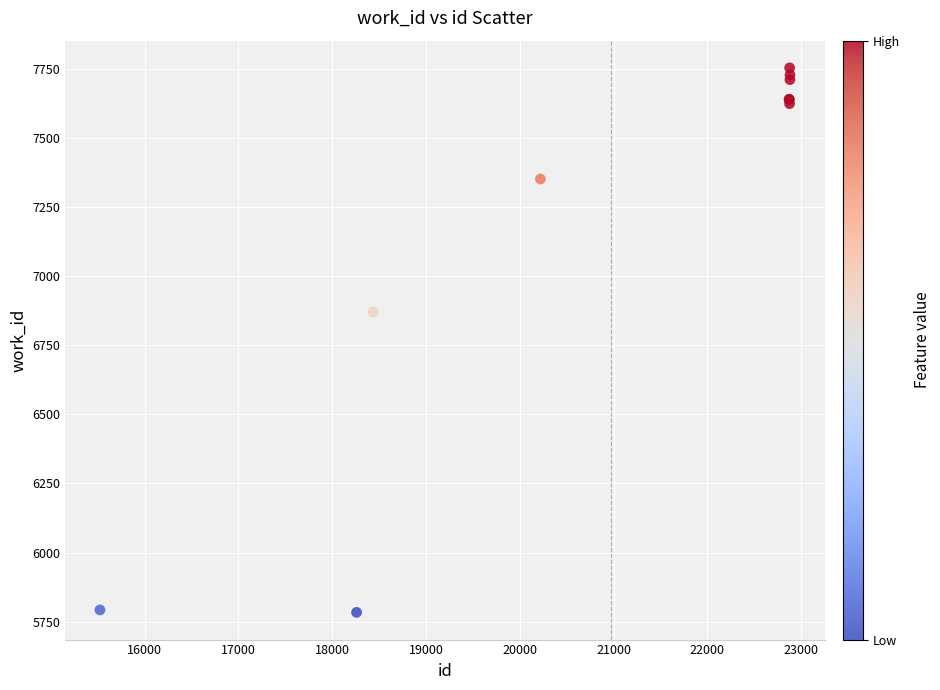

What Y value in the scatter plot is closest to 6768?

6870.1